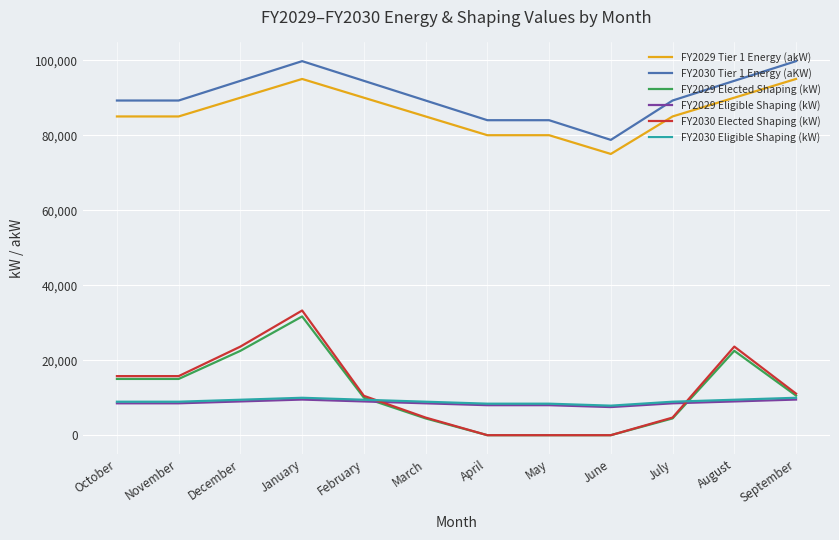

What is the maximum value for FY2029 Tier 1 Energy (akW)?

95000.0